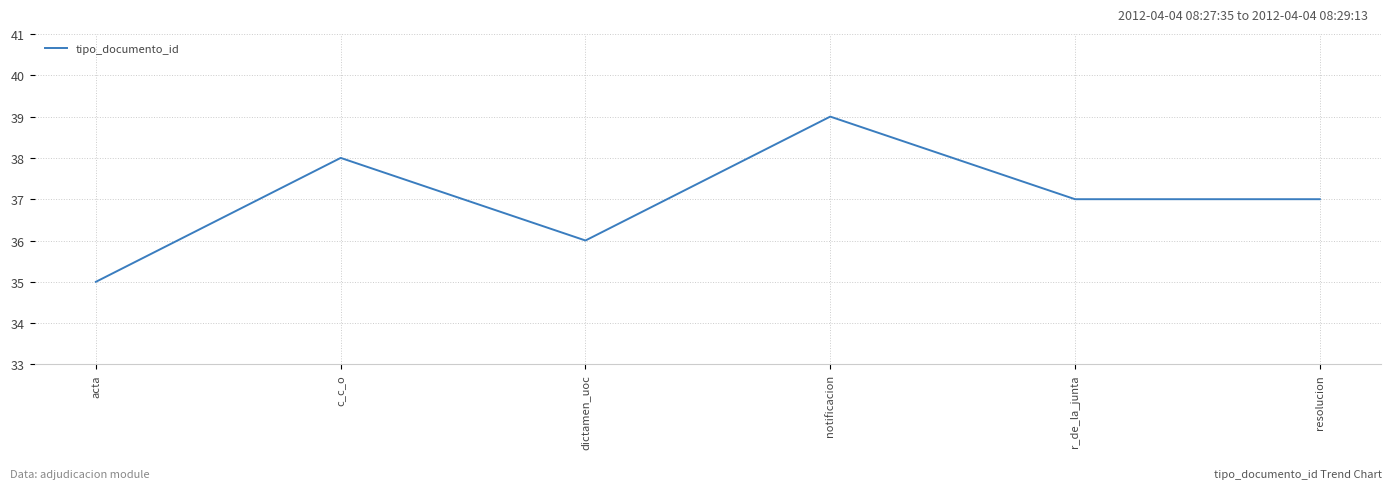

How many lines are shown in the chart?

1